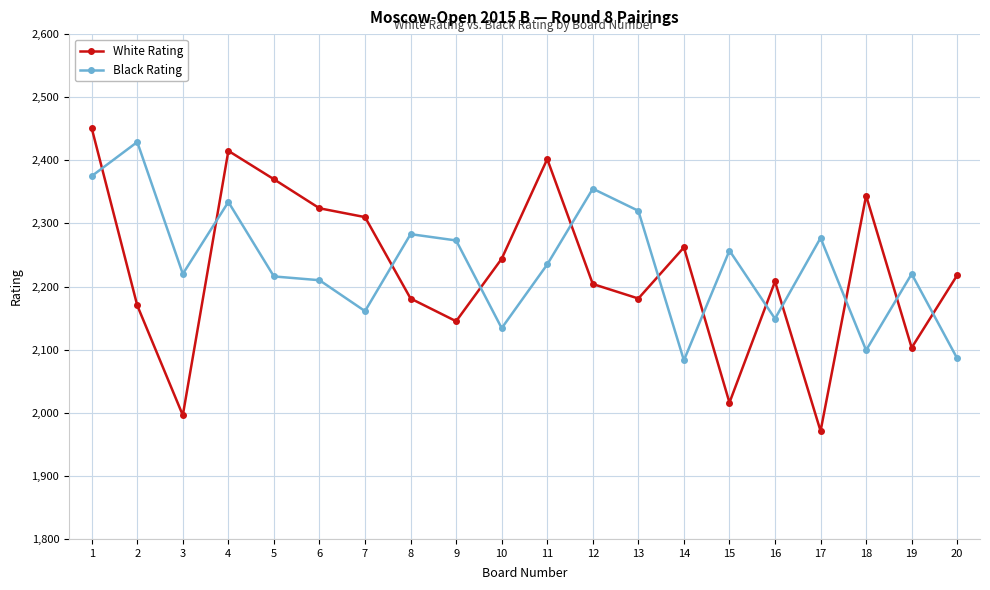

How many series are shown in this chart?

2